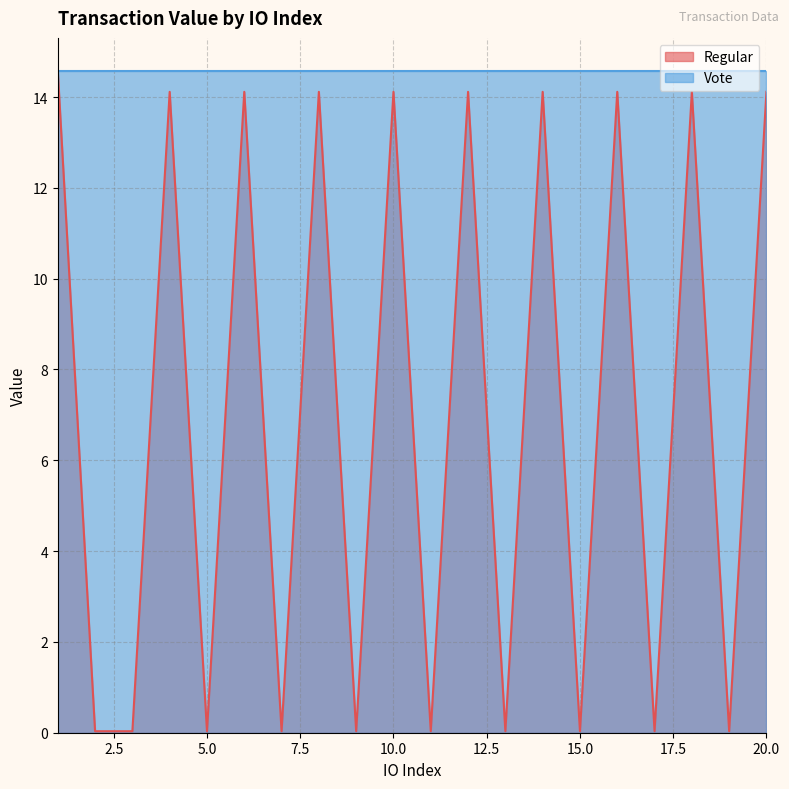

List the labels in order of value, largest first.

1, 4, 6, 8, 10, 12, 14, 16, 18, 20, 2, 3, 5, 7, 9, 11, 13, 15, 17, 19